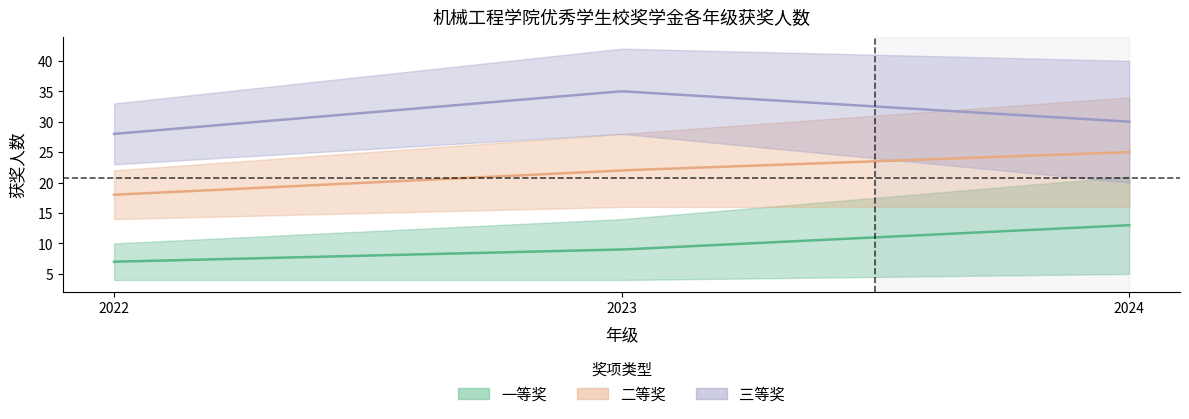

What is the average value of the 二等 series?

22